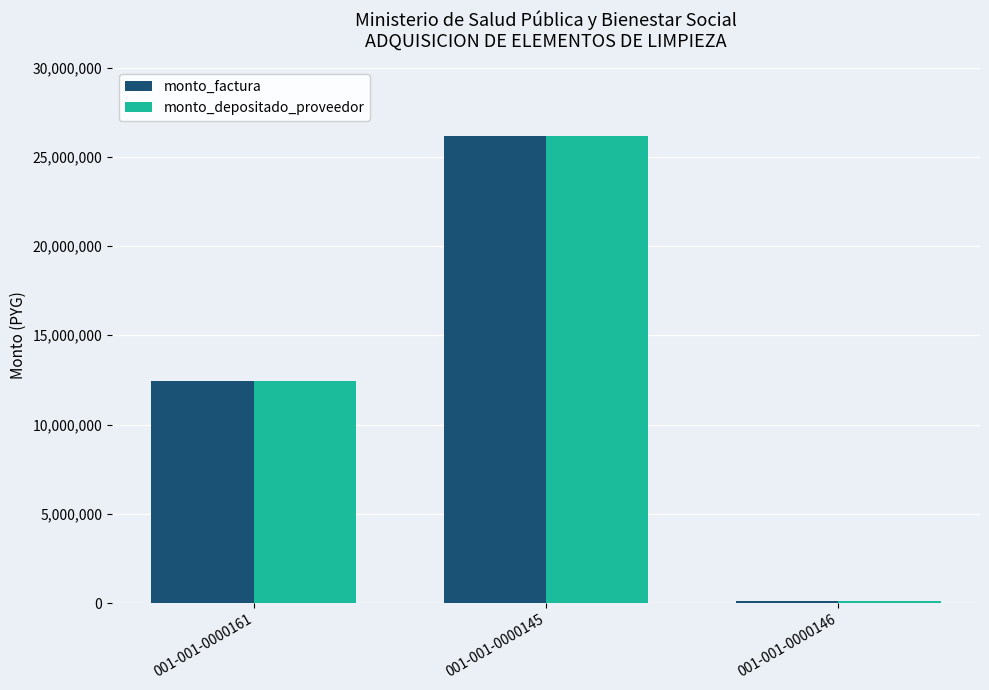

What is the minimum value for monto_factura?

124000